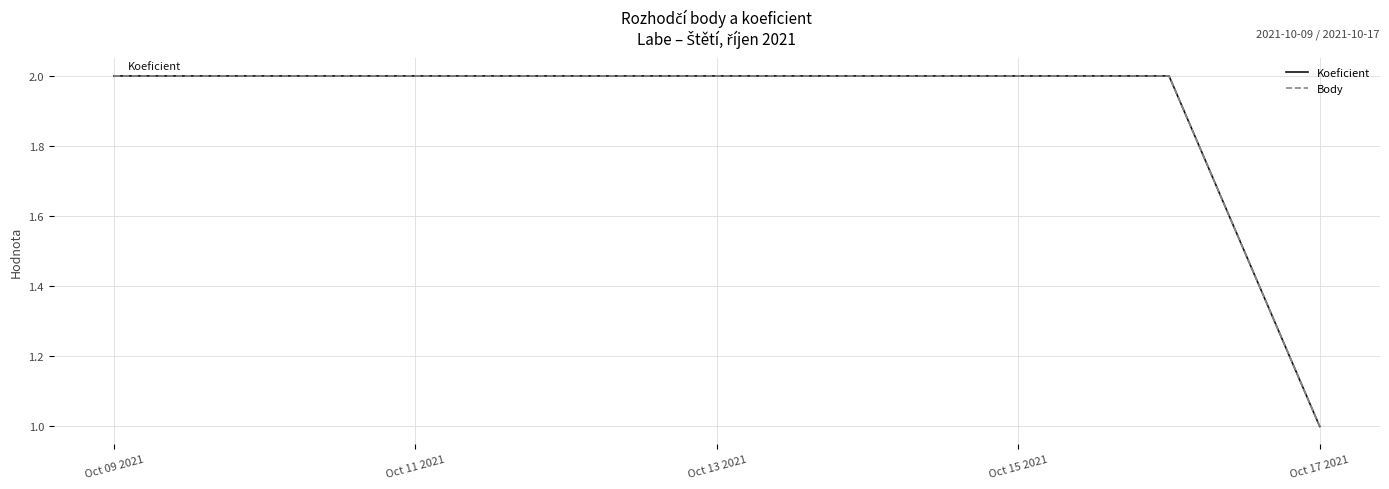

Does the chart display data point markers on the line(s)?

No